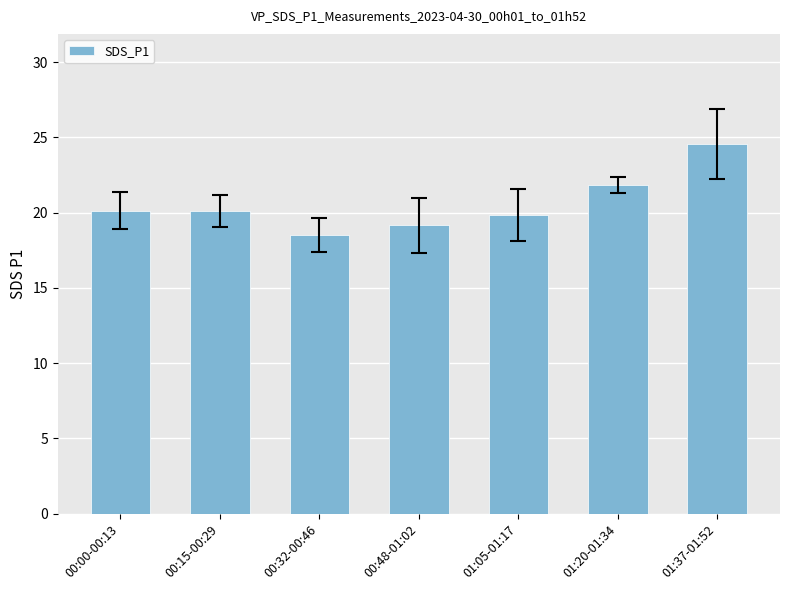

What is the difference between the maximum and minimum values?

6.0